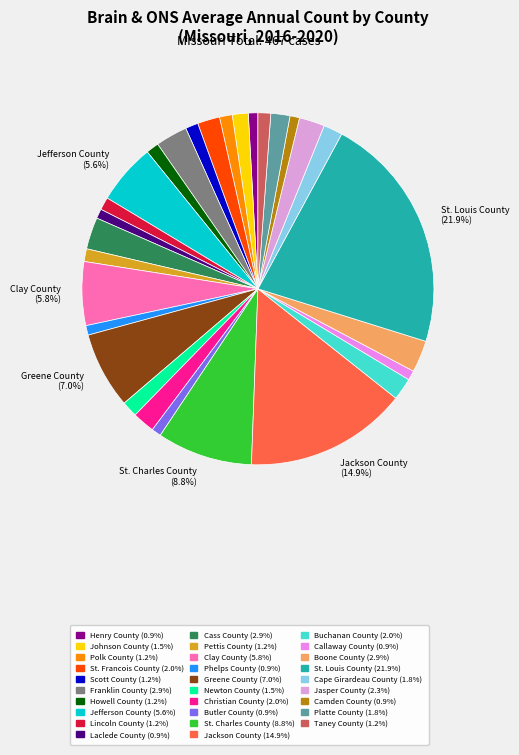

Rank the categories by value from lowest to highest.

Henry County, Laclede County, Phelps County, Butler County, Callaway County, Camden County, Polk County, Scott County, Howell County, Lincoln County, Pettis County, Taney County, Johnson County, Newton County, Cape Girardeau County, Platte County, St. Francois County, Christian County, Buchanan County, Jasper County, Franklin County, Cass County, Boone County, Jefferson County, Clay County, Greene County, St. Charles County, Jackson County, St. Louis County